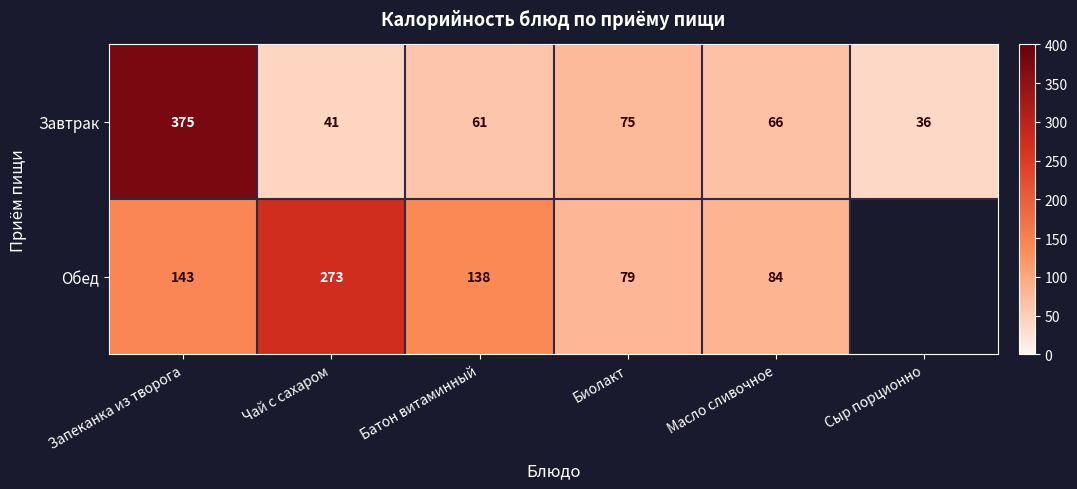

Is the value of Завтрак at Сыр порционно greater than the value of Обед at Масло сливочное?

No